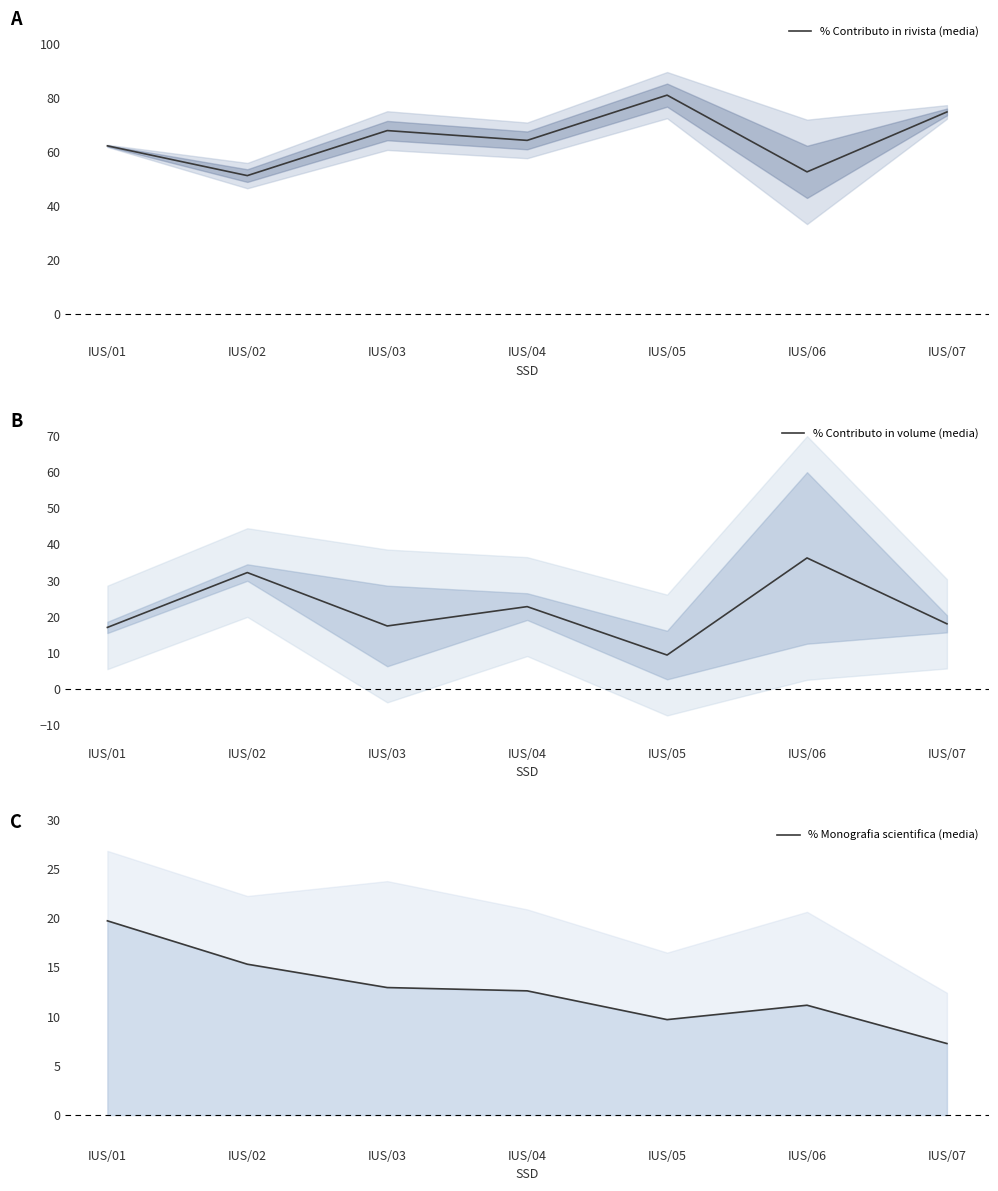

Reading left to right, what are all the values shown in this chart?

% Contributo in rivista (media): 62.2	51.2	67.9	64.2	80.9	52.6	74.7
% Contributo in volume (media): 17.0	32.2	17.4	22.8	9.4	36.2	18.0
% Monografia scientifica (media): 19.7	15.3	12.9	12.6	9.7	11.2	7.3